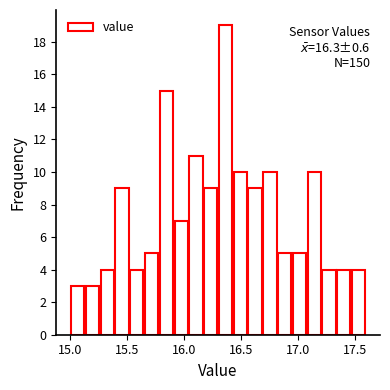

Around what value on the x-axis is the tallest bar? Give the approximate position of its centre, as read against the axis.

16.35